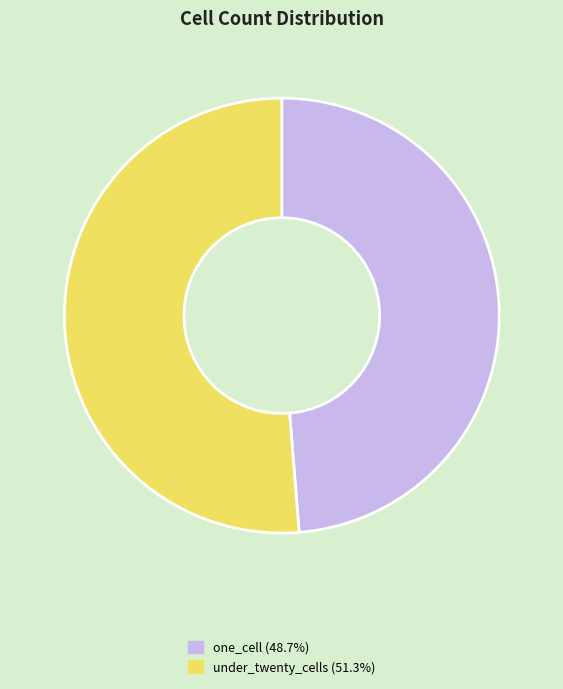

Does any single category account for the majority?

Yes